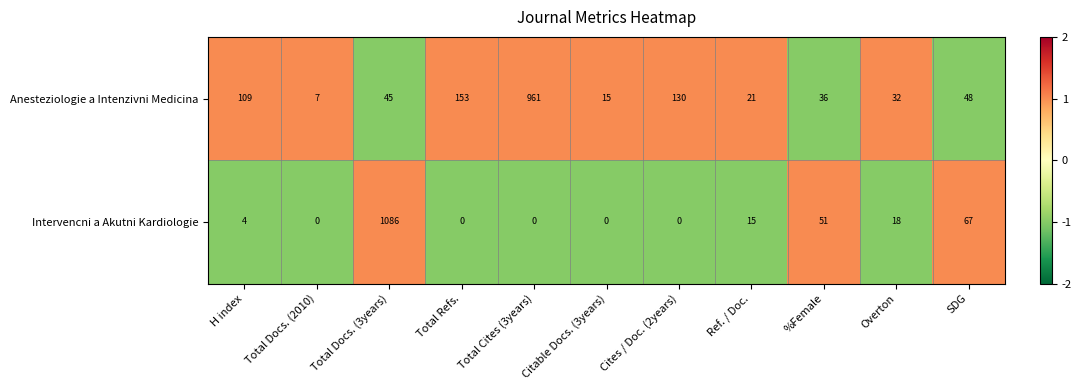

List the labels in order of Anesteziologie a Intenzivni Medicina value, largest first.

Total Cites (3years), Total Refs., Cites / Doc. (2years), H index, SDG, Total Docs. (3years), %Female, Overton, Ref. / Doc., Citable Docs. (3years), Total Docs. (2010)